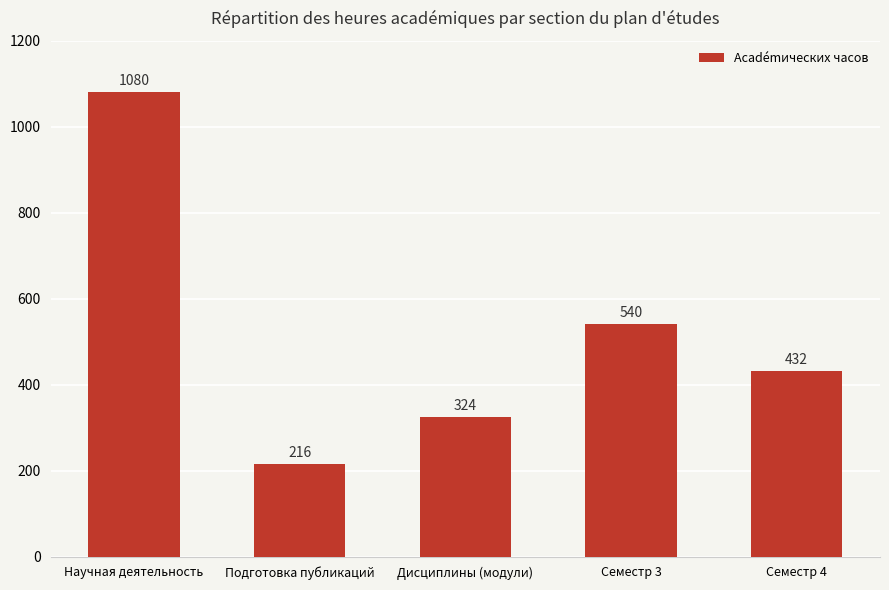

Which category has the lowest value across all series?

Подготовка публикаций